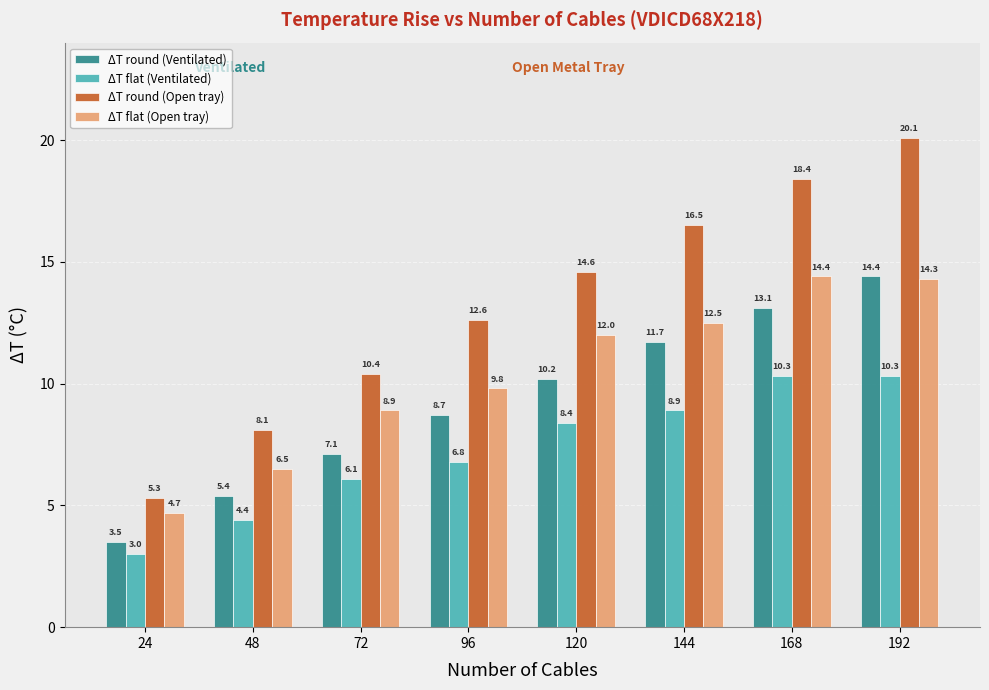

What is the value of the ΔT flat (Open tray) bar at the 2nd from the left?

6.5